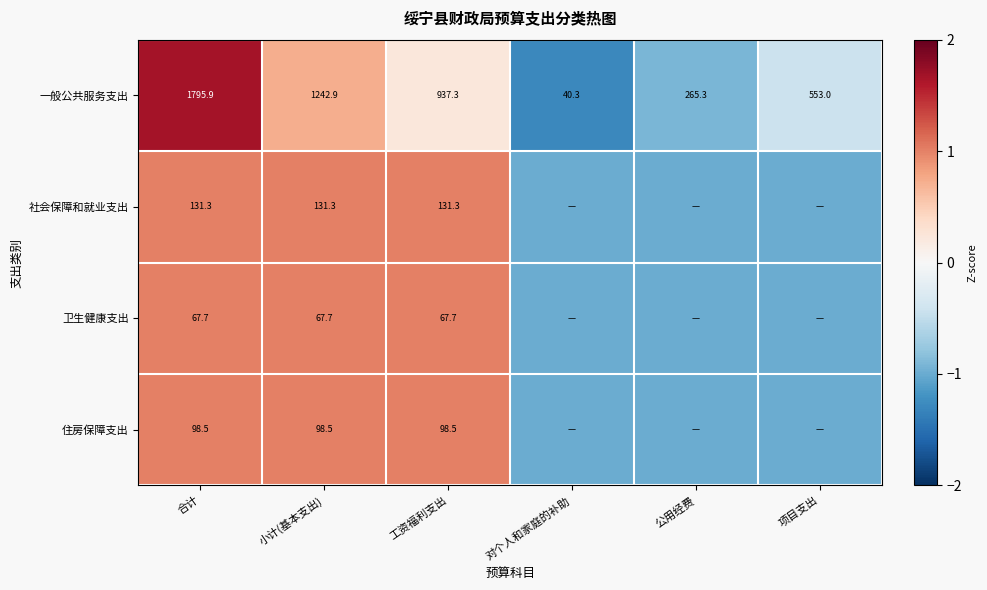

Between 小计(基本支出) and 工资福利支出, which is larger?

小计(基本支出)